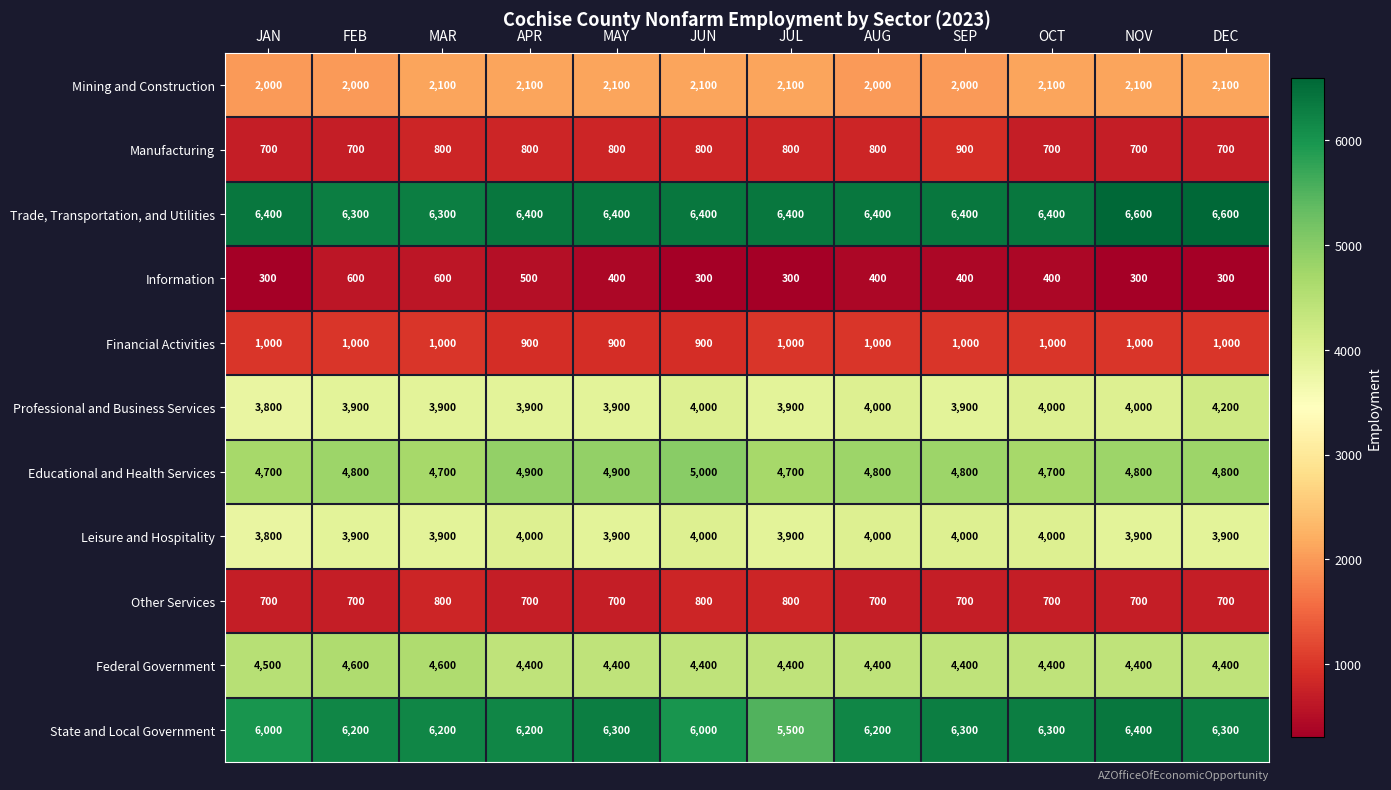

Is it true that Mining and Construction equals 3385 at JAN?

False